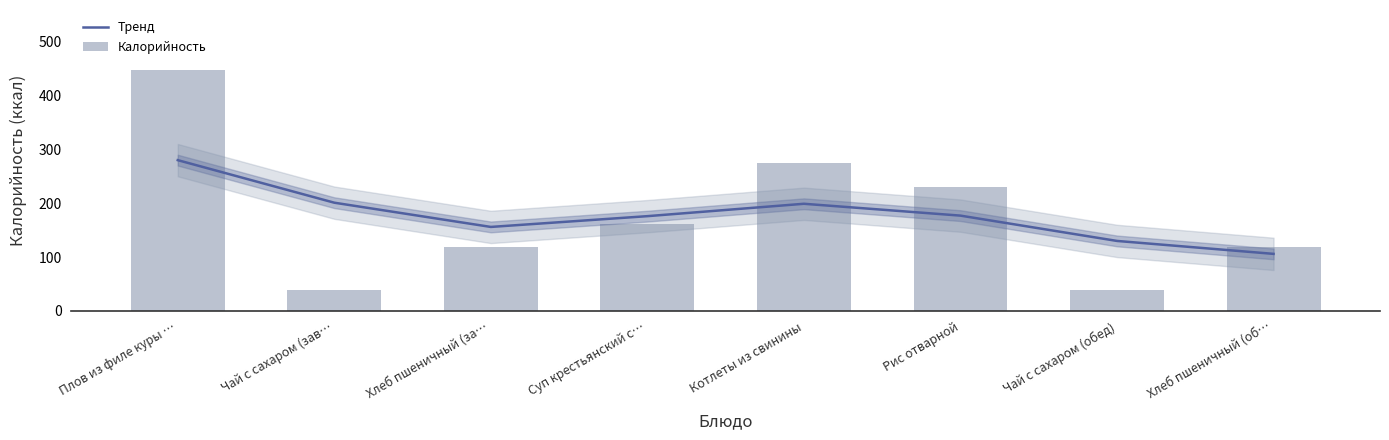

What are all the series names shown in the legend?

Тренд, Калорийность